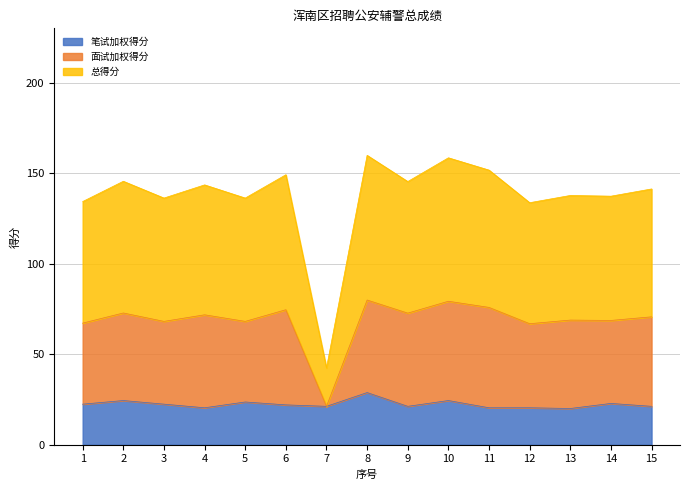

How many data points does each series have?

15